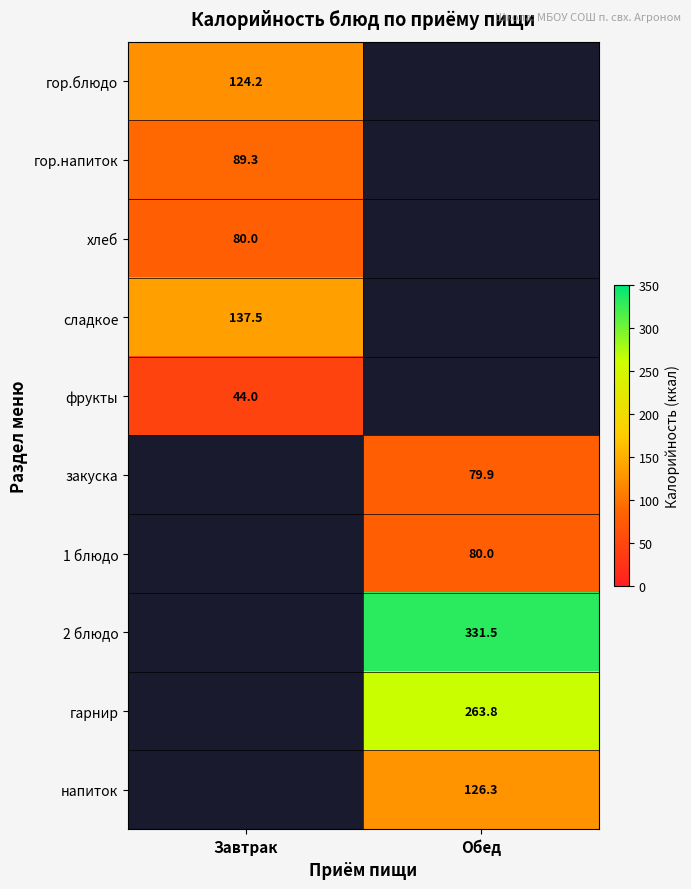

True or false: фрукты has a value of 44.0 at Завтрак.

True